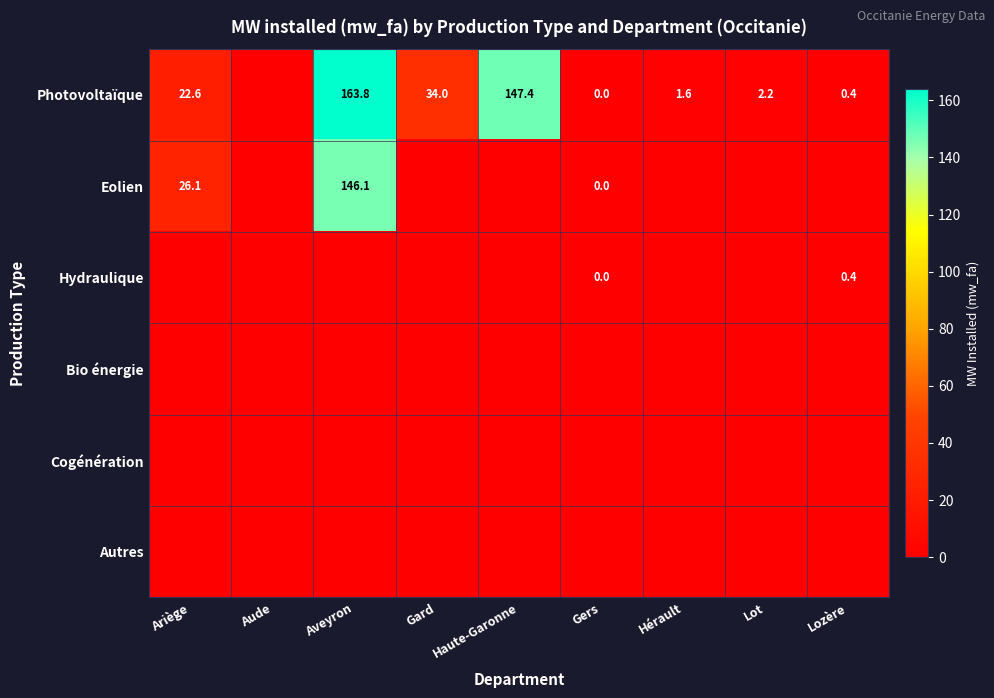

The value of Eolien at Aveyron is 146.1. True or false?

True